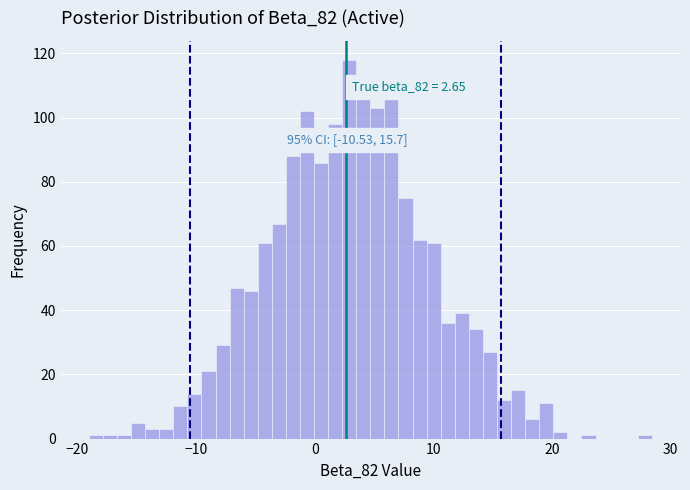

Around what value on the x-axis is the tallest bar? Give the approximate position of its centre, as read against the axis.

3